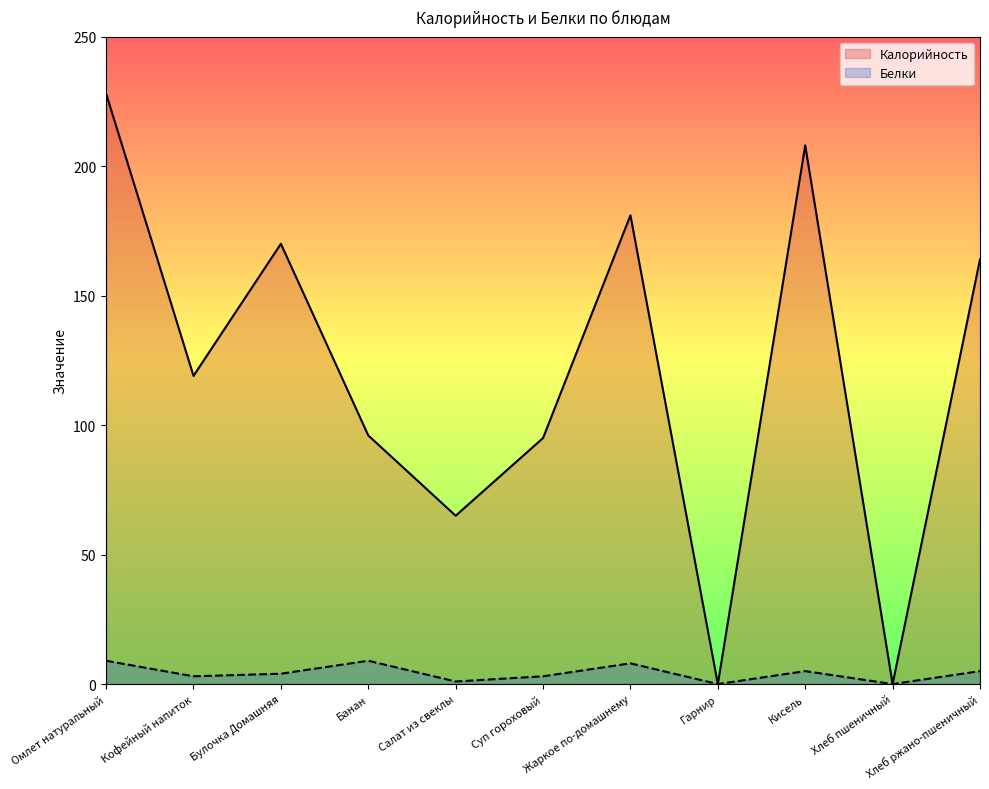

How many lines are shown in the chart?

2